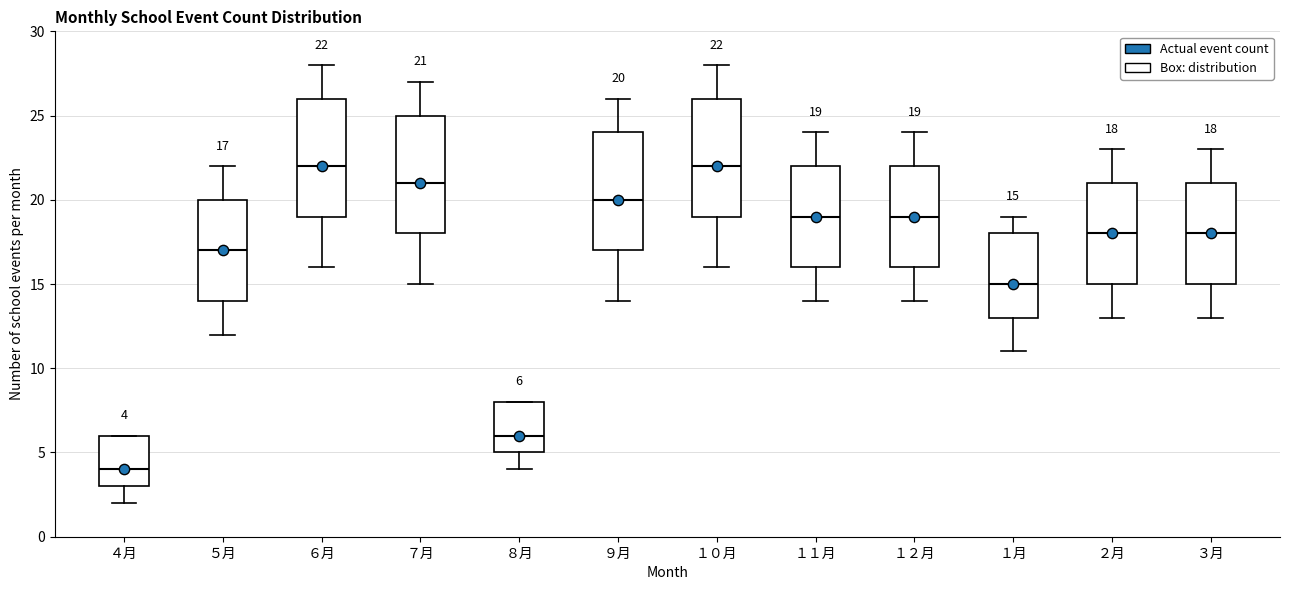

Which box's median line is the lowest?

４月